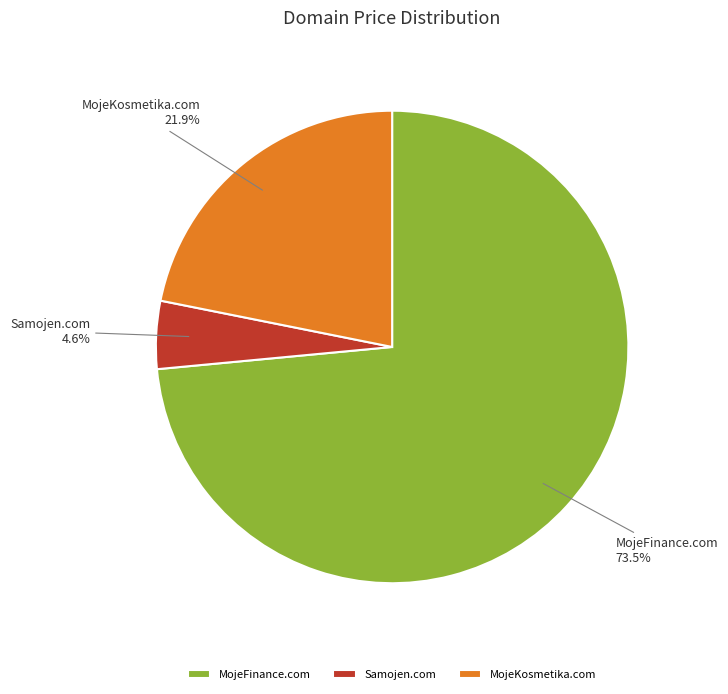

To the nearest percent, what is the combined percentage of Samojen.com and MojeFinance.com?

78%